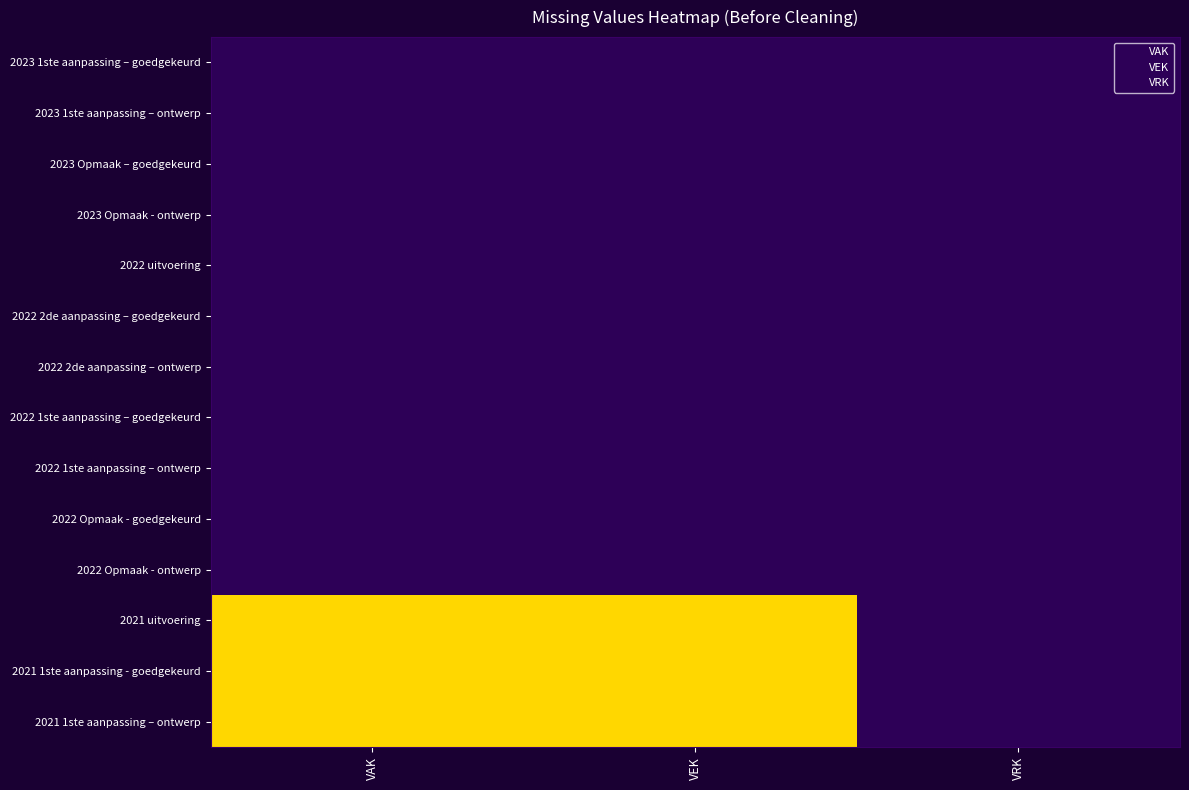

Reading left to right, list all the values displayed in this chart.

2023 1ste aanpassing – goedgekeurd: VAK=0	VEK=0	VRK=0
2023 1ste aanpassing – ontwerp: VAK=0	VEK=0	VRK=0
2023 Opmaak – goedgekeurd: VAK=0	VEK=0	VRK=0
2023 Opmaak - ontwerp: VAK=0	VEK=0	VRK=0
2022 uitvoering: VAK=0	VEK=0	VRK=0
2022 2de aanpassing – goedgekeurd: VAK=0	VEK=0	VRK=0
2022 2de aanpassing – ontwerp: VAK=0	VEK=0	VRK=0
2022 1ste aanpassing – goedgekeurd: VAK=0	VEK=0	VRK=0
2022 1ste aanpassing – ontwerp: VAK=0	VEK=0	VRK=0
2022 Opmaak - goedgekeurd: VAK=0	VEK=0	VRK=0
2022 Opmaak - ontwerp: VAK=0	VEK=0	VRK=0
2021 uitvoering: VAK=2200	VEK=2200	VRK=0
2021 1ste aanpassing - goedgekeurd: VAK=2200	VEK=2200	VRK=0
2021 1ste aanpassing – ontwerp: VAK=2200	VEK=2200	VRK=0